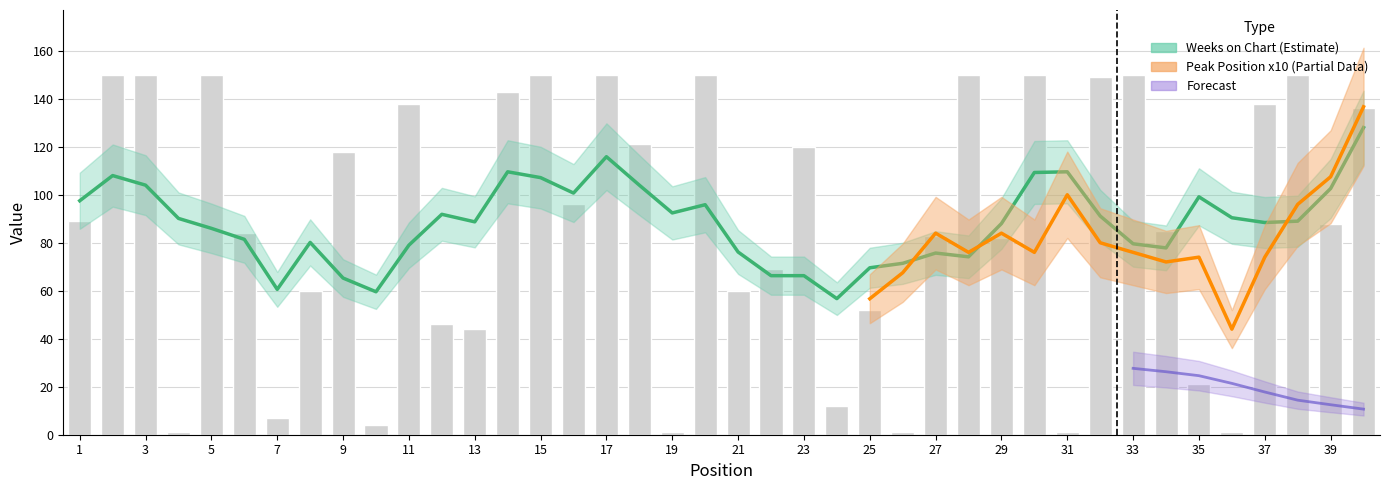

Rank the categories by value from highest to lowest.

2, 3, 5, 15, 17, 20, 28, 30, 33, 38, 32, 14, 11, 37, 40, 18, 23, 9, 16, 1, 39, 34, 6, 27, 29, 22, 8, 21, 25, 12, 13, 35, 24, 7, 10, 4, 19, 26, 31, 36